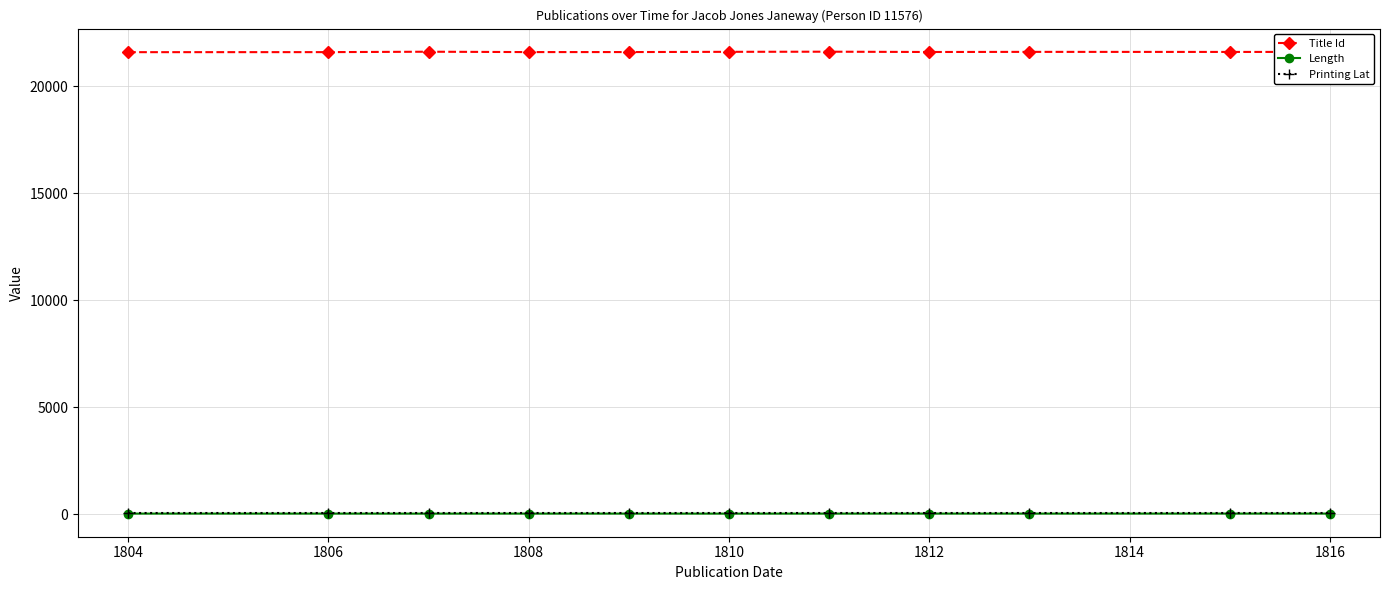

True or false: Title Id has more than 1 points higher than both neighbors.

True